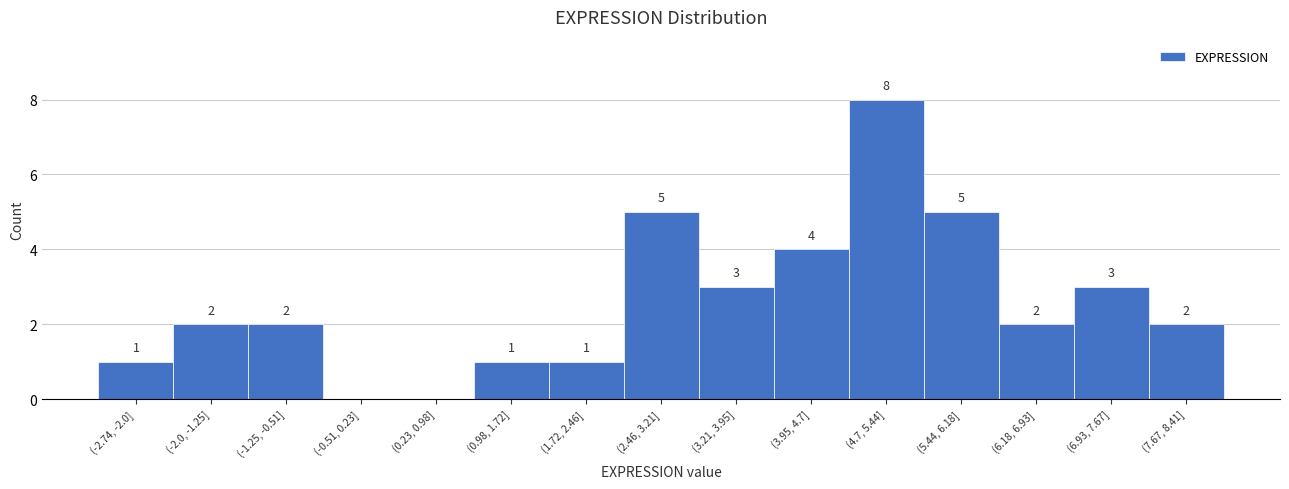

Reading right to left, extract all data points from this chart.

(7.67, 8.41]=2	(6.93, 7.67]=3	(6.18, 6.93]=2	(5.44, 6.18]=5	(4.7, 5.44]=8	(3.95, 4.7]=4	(3.21, 3.95]=3	(2.46, 3.21]=5	(1.72, 2.46]=1	(0.98, 1.72]=1	(0.23, 0.98]=0	(-0.51, 0.23]=0	(-1.25, -0.51]=2	(-2.0, -1.25]=2	(-2.74, -2.0]=1